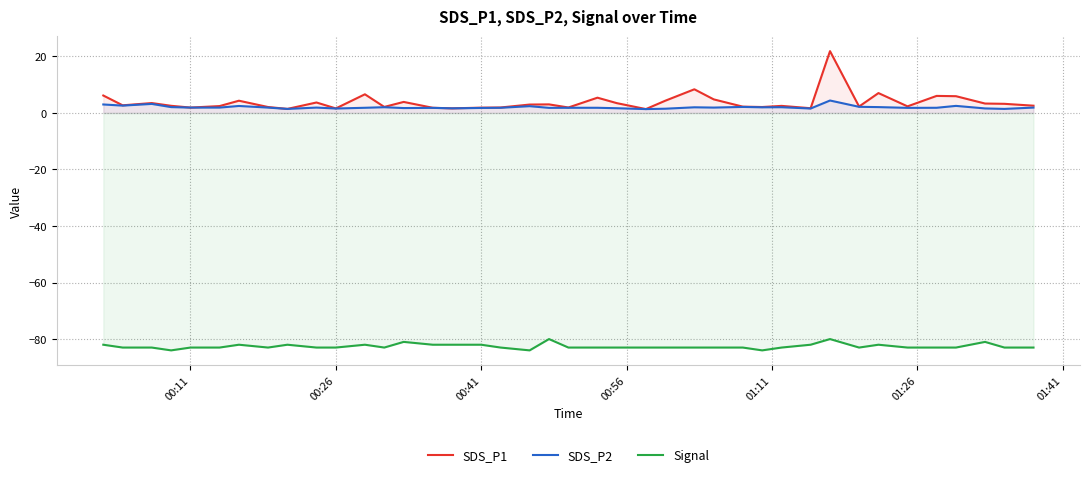

Is it true that SDS_P1 equals 1.9 at 00:11?

True